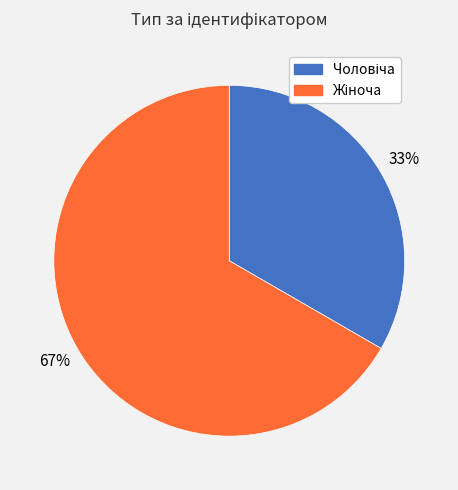

Does any single category account for the majority?

Yes